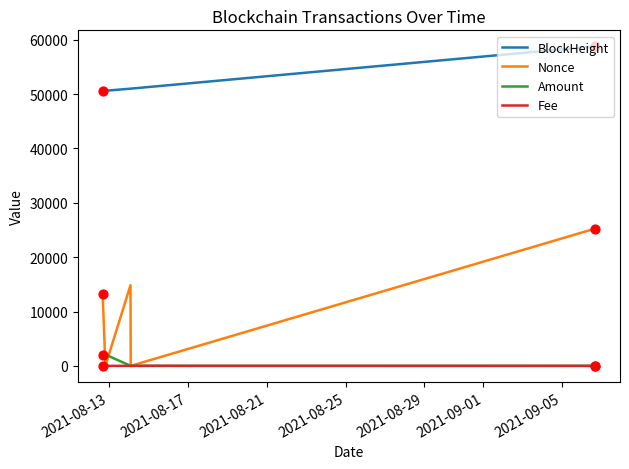

Which series has the largest total across all categories?

BlockHeight